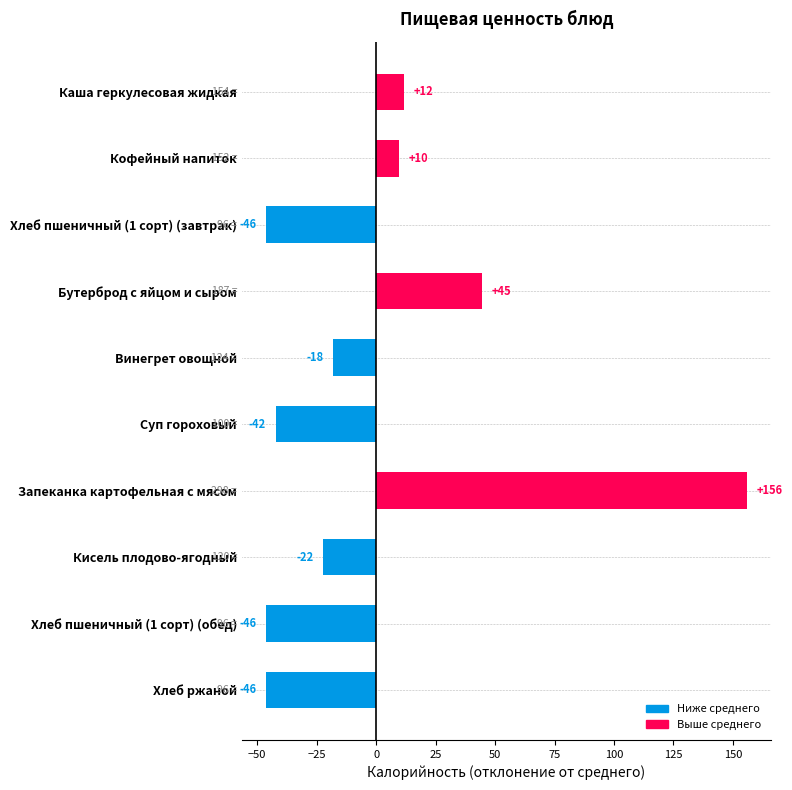

Are the bars horizontal?

Yes